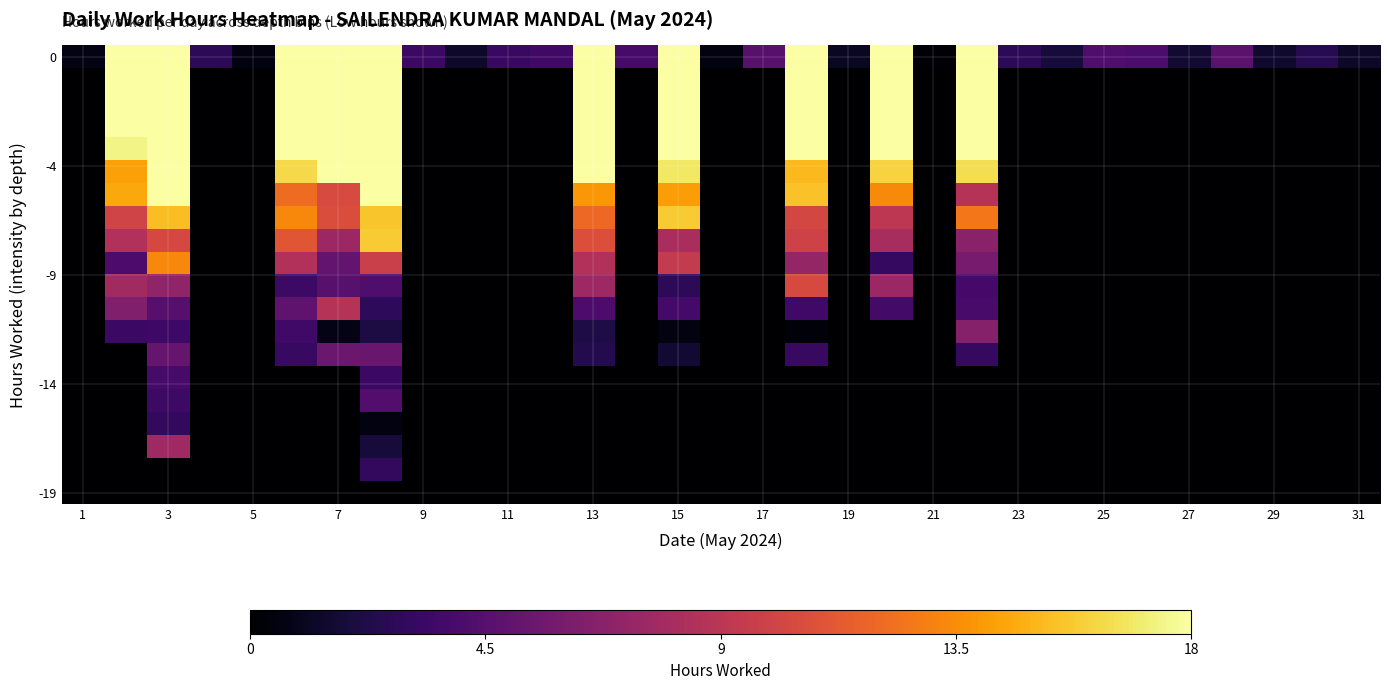

How many series are shown in this chart?

20